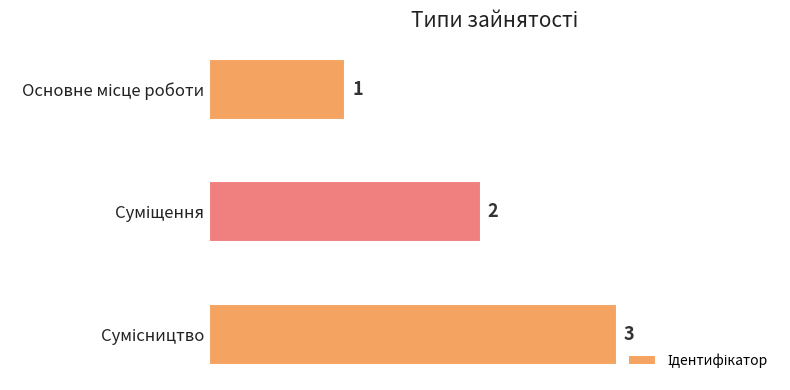

How many values are between 1 and 3?

3